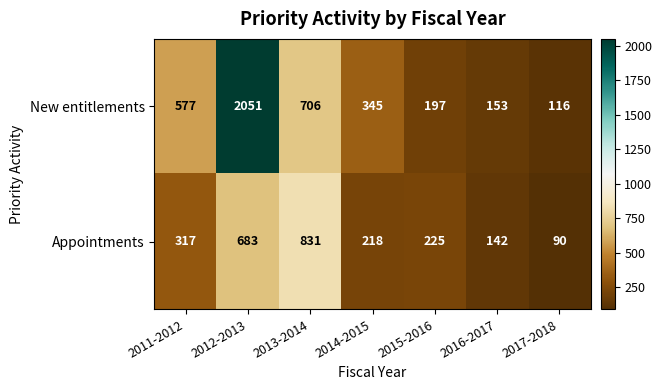

True or false: Appointments has a value of 213 at 2016-2017.

False